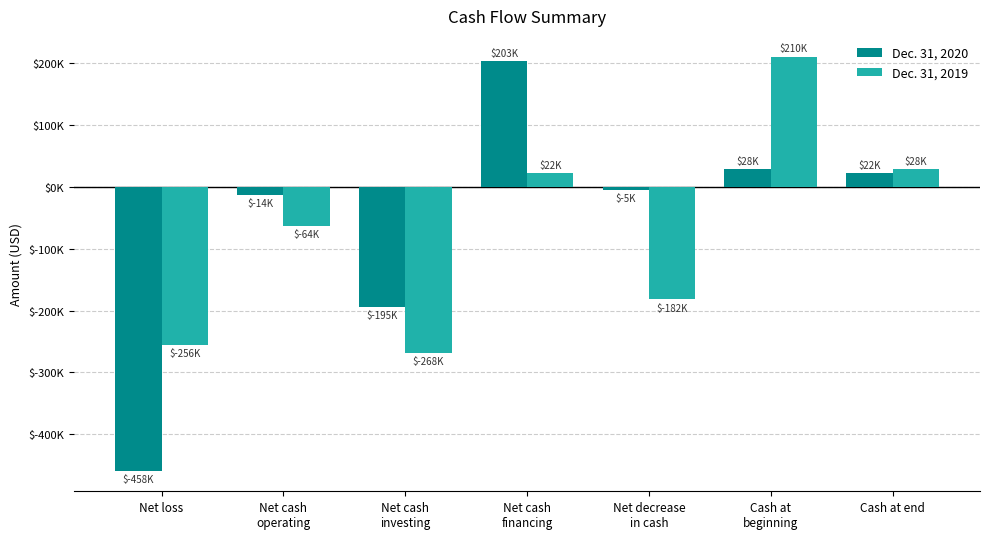

Are the bars horizontal?

No